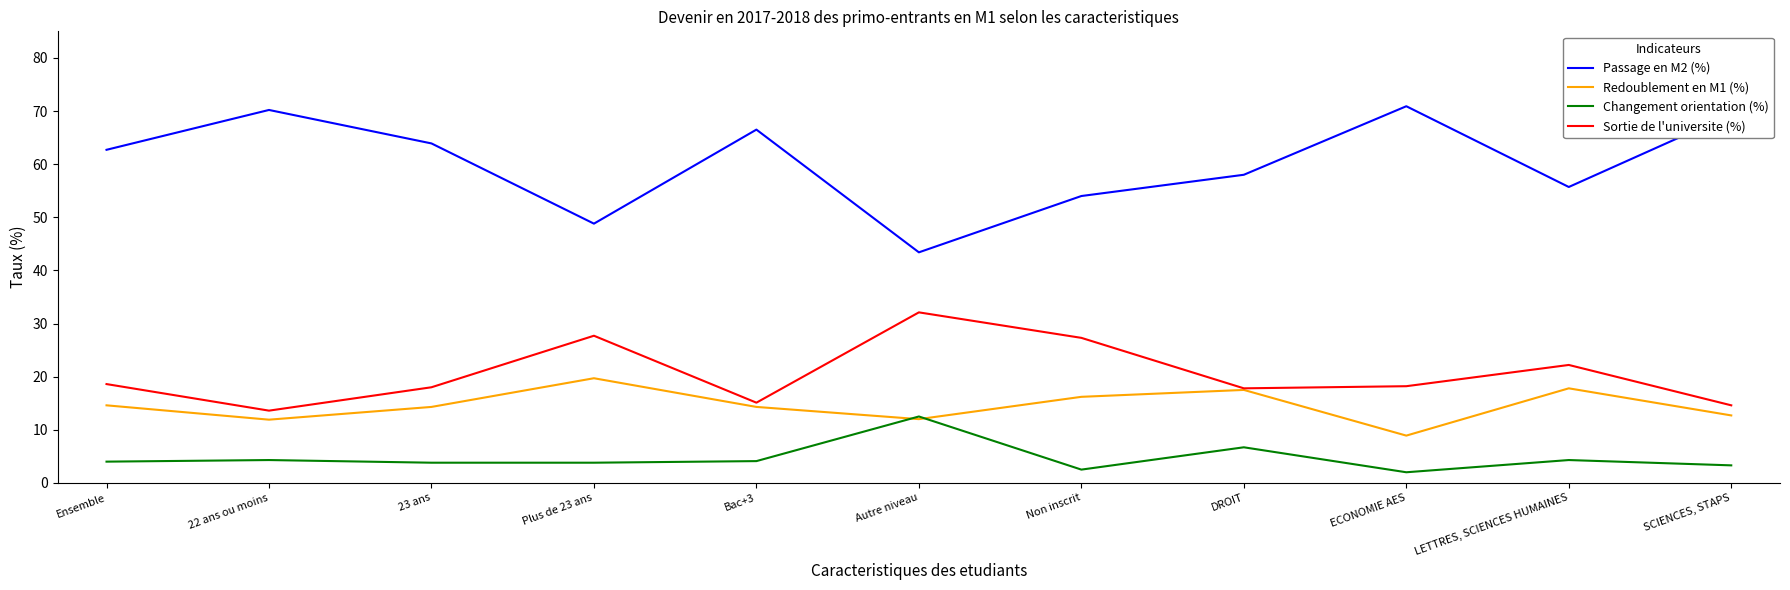

True or false: Passage en M2 (%) has more than 0 points higher than both neighbors.

True